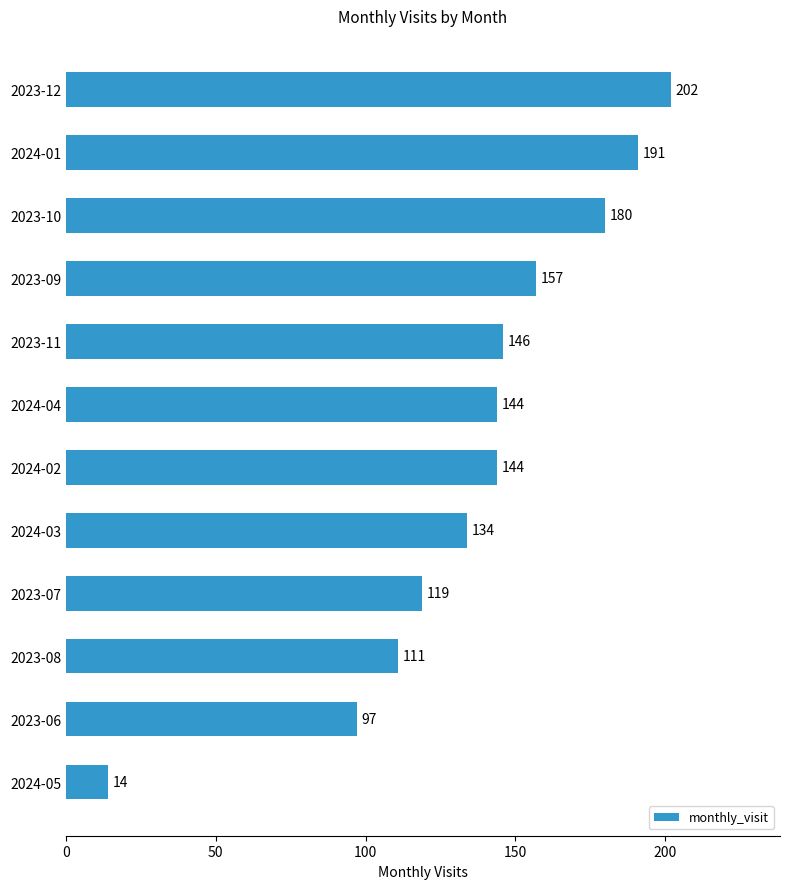

What is the change in value from 2024-05 to 2024-01?

+177